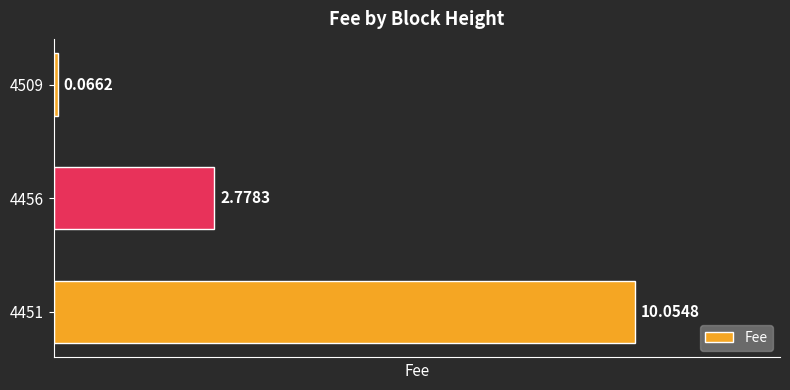

How many distinct data groups are displayed?

1